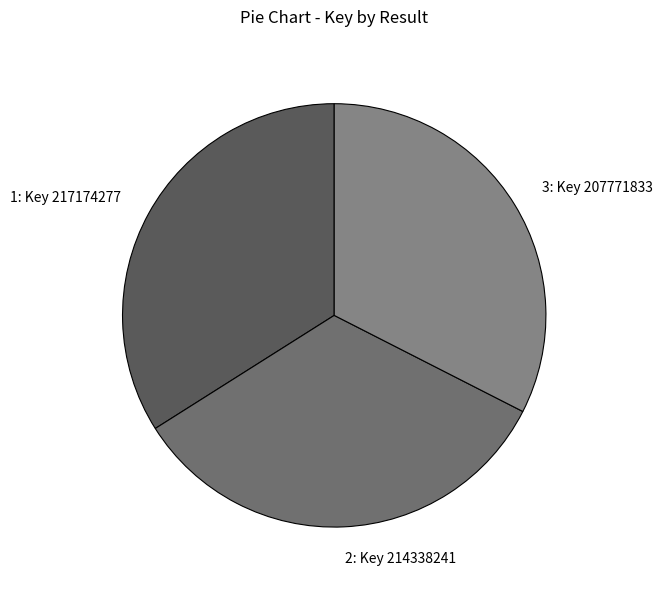

Which category has the smallest portion of the pie?

3